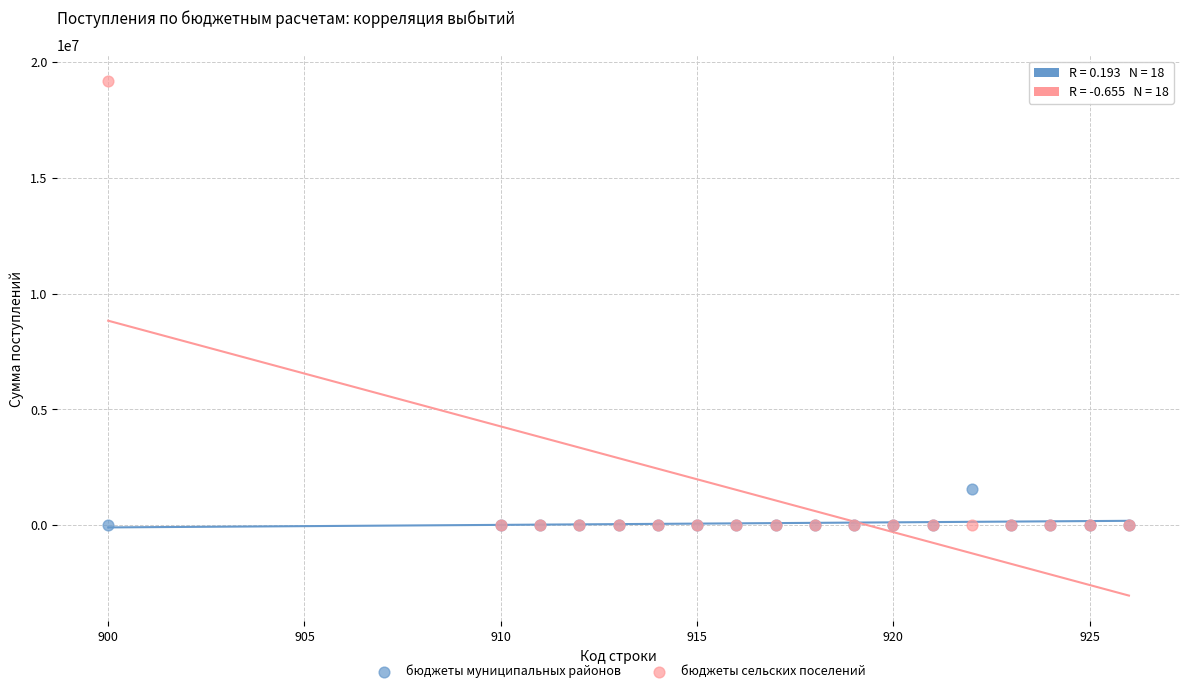

Which series has the widest spread of Y values?

бюджеты сельских поселений